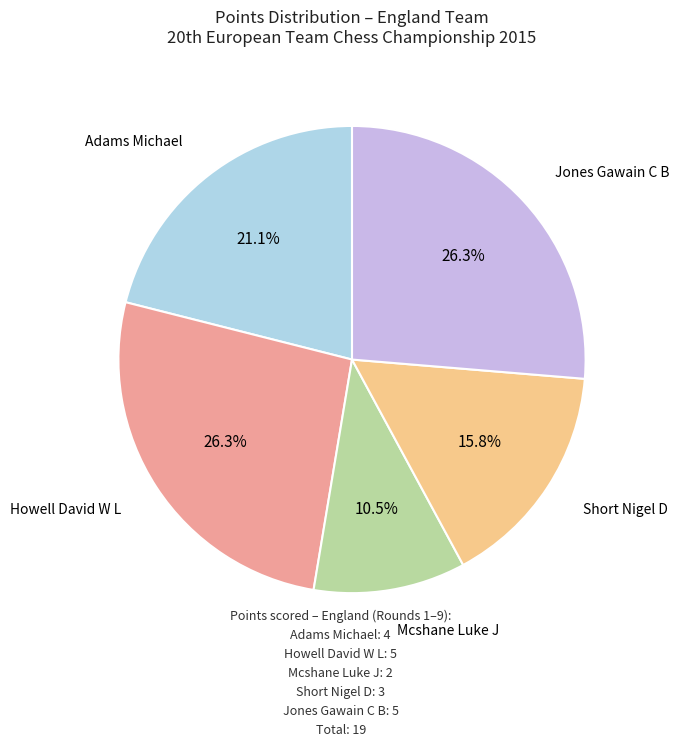

How many segments does this pie chart have?

5